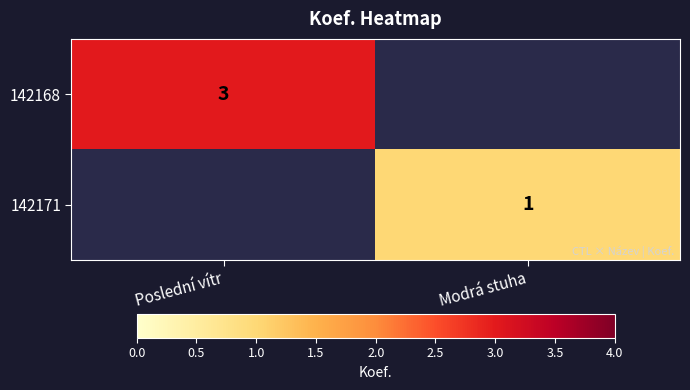

Which label corresponds to the smallest value in the chart?

Modrá stuha